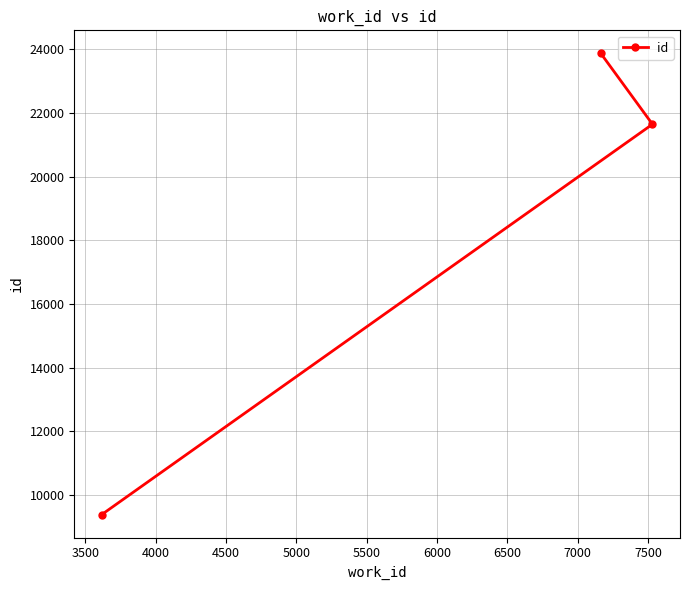

Reading left to right, transcribe all the data shown in this chart.

9394	23863	21640